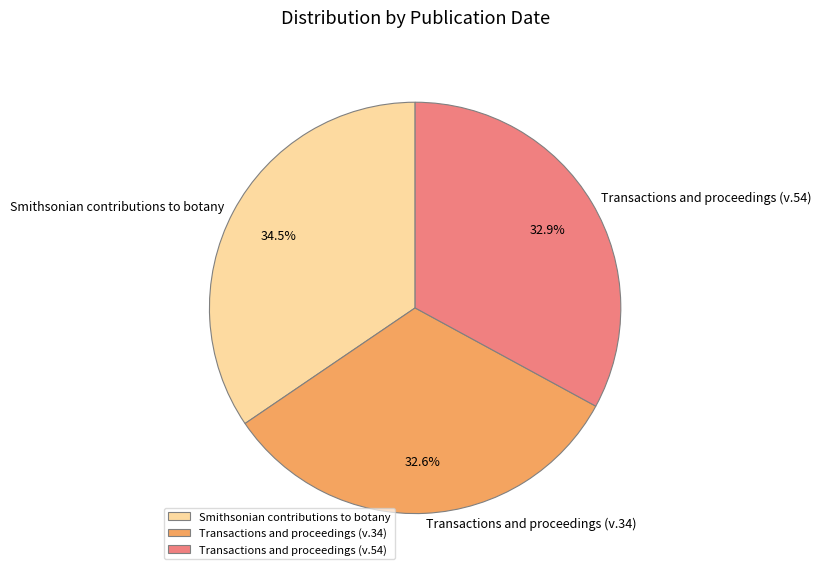

Is there a majority slice in this chart?

No